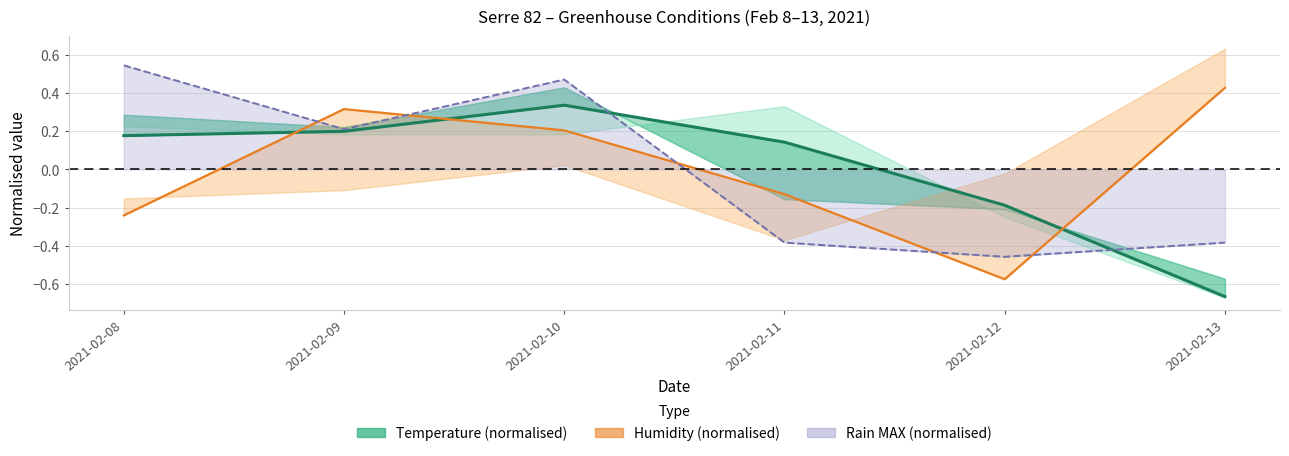

What is the value of the Temp MED point at the 4th from the left?

0.1